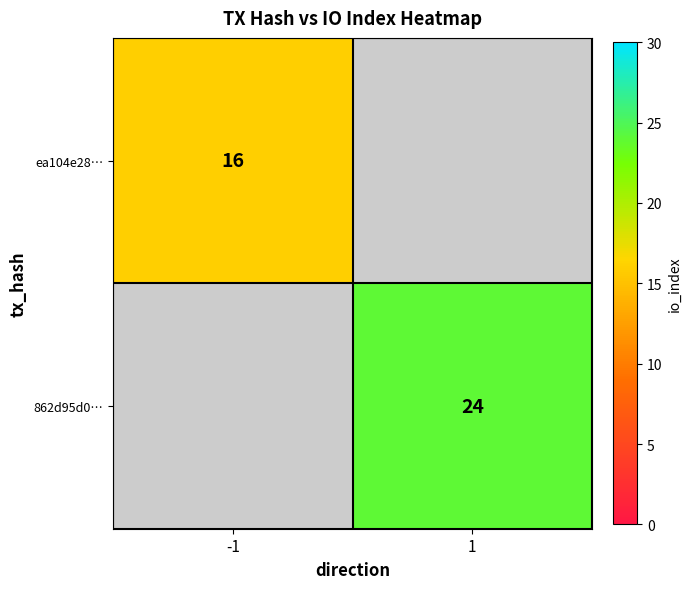

Is it true that ea104e28… equals 7 at -1?

False